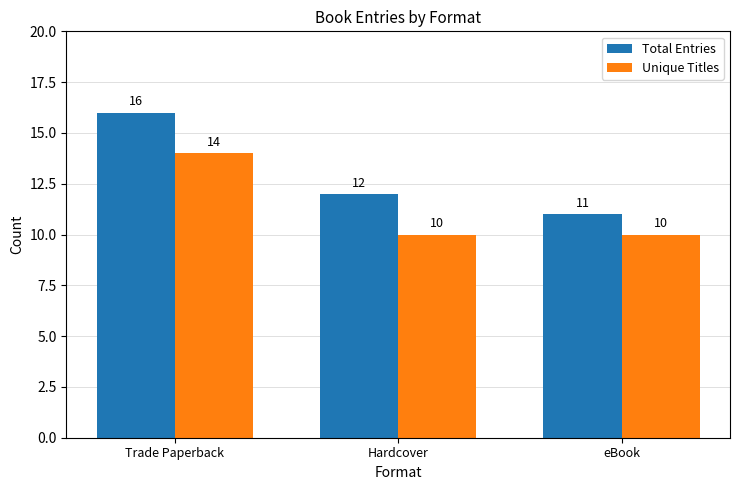

What is the total value across all series at eBook?

21